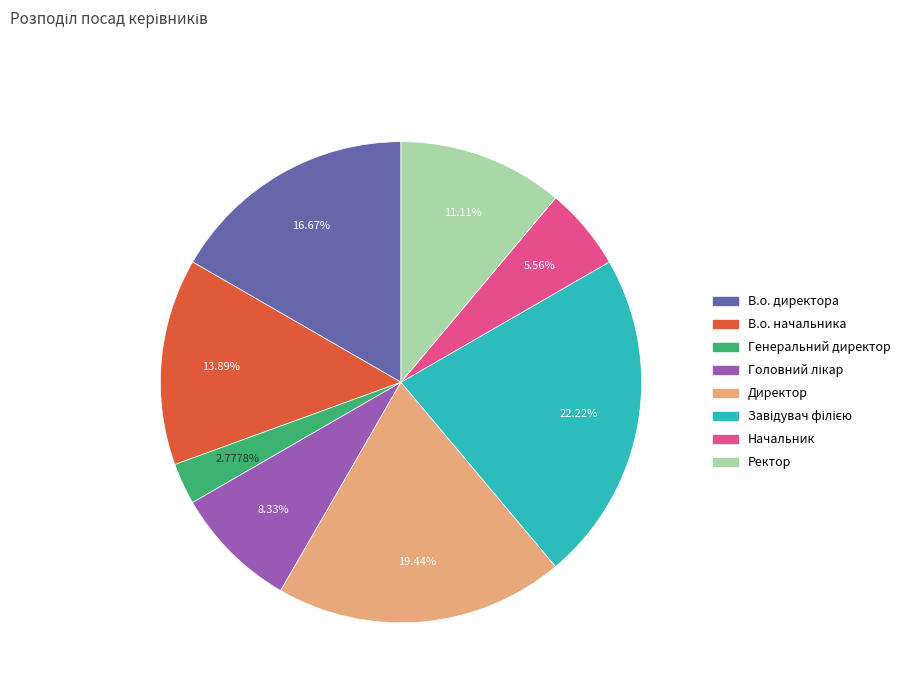

Does any single category account for the majority?

No